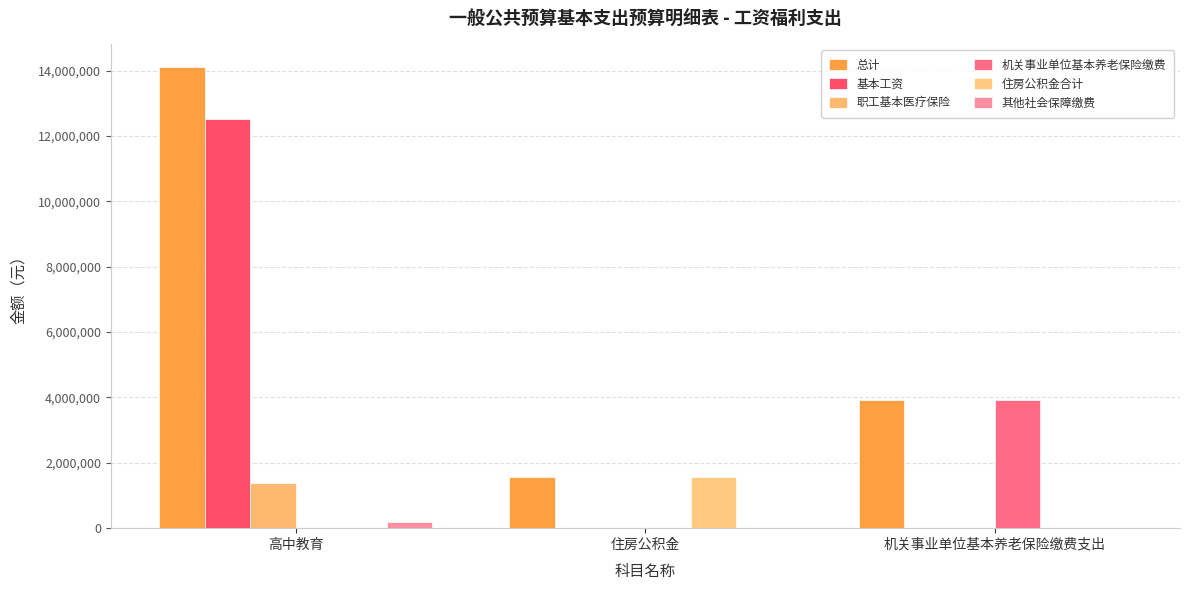

What is the greatest value displayed?

14100054.3